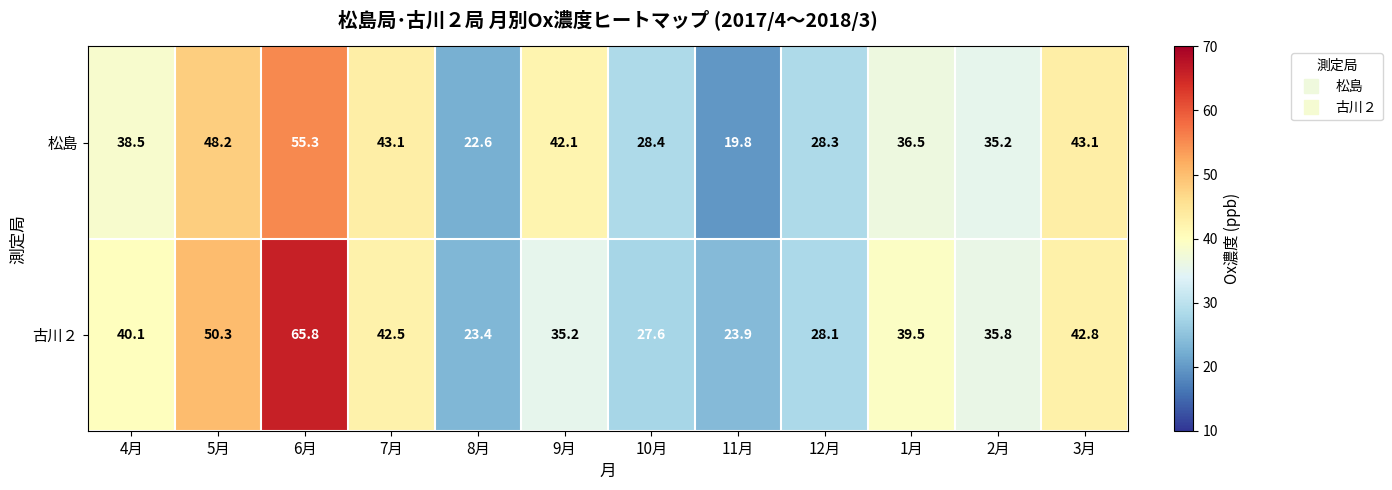

At 10月, list the series in order from largest to smallest.

松島, 古川２